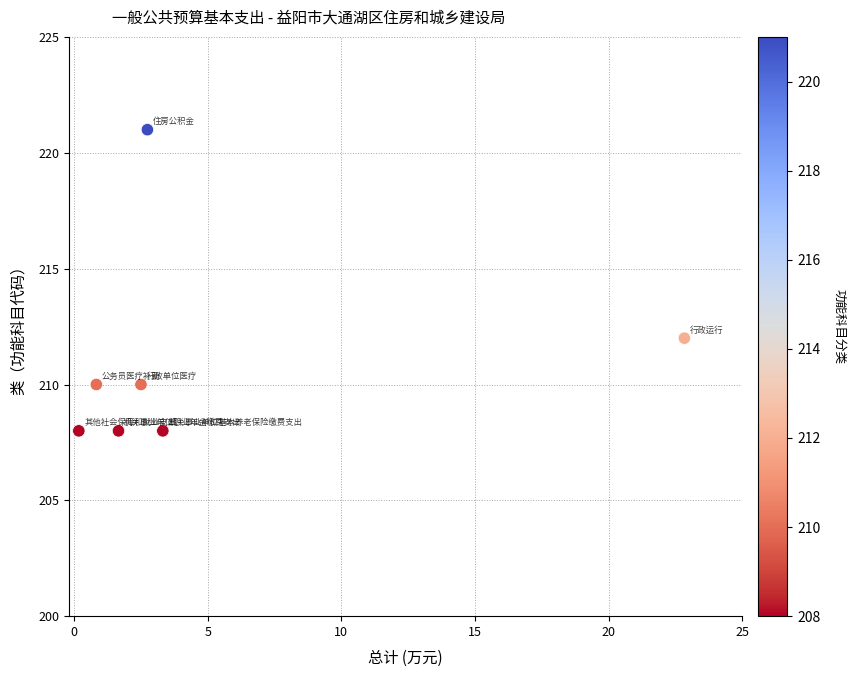

What is the range of Y values (max minus min)?

13